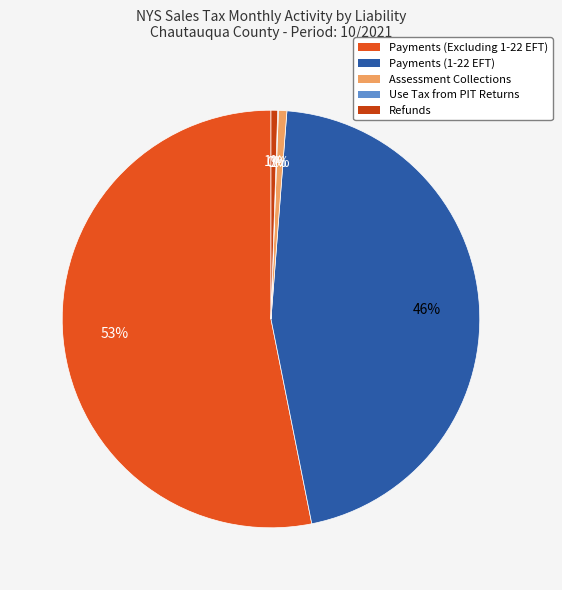

What portion of the pie excludes Use Tax from PIT Returns?

99.9%